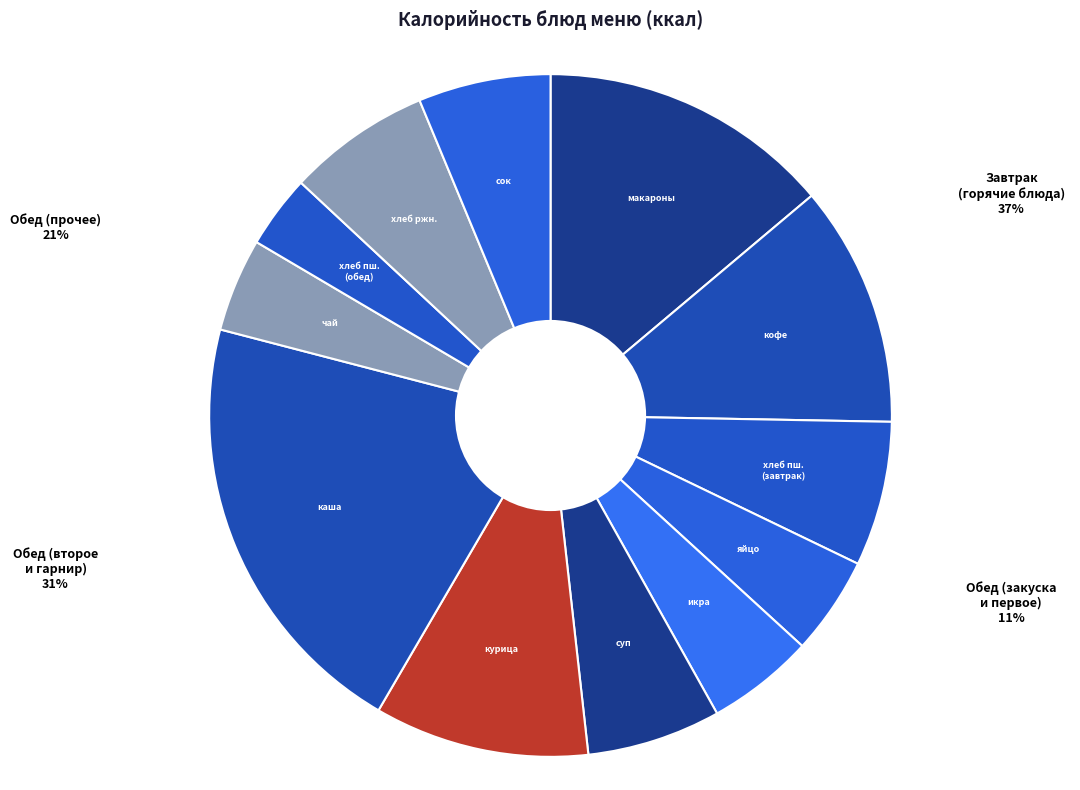

Count the number of slices in the pie.

12